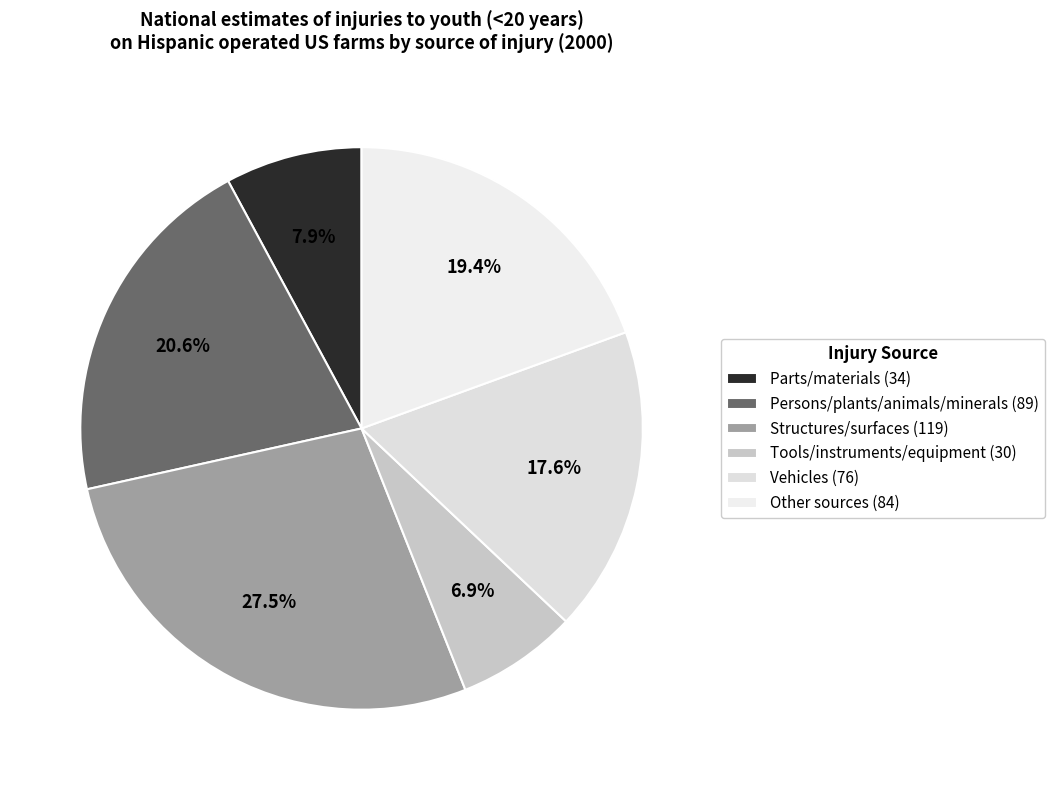

True or false: Tools/instruments/equipment accounts for 7% of the total.

True